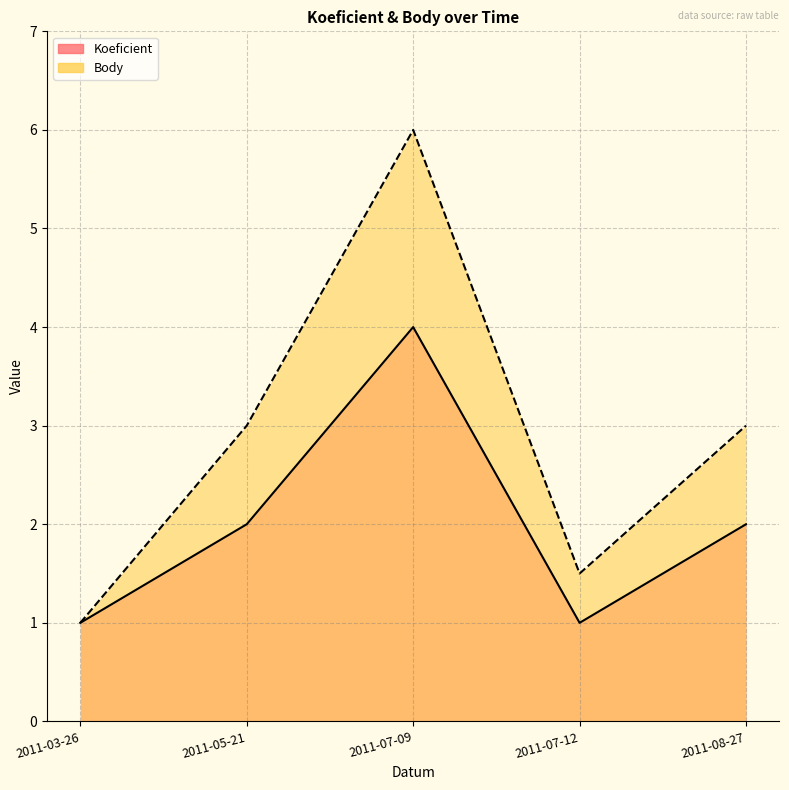

What position from the left is 2011-07-12?

4